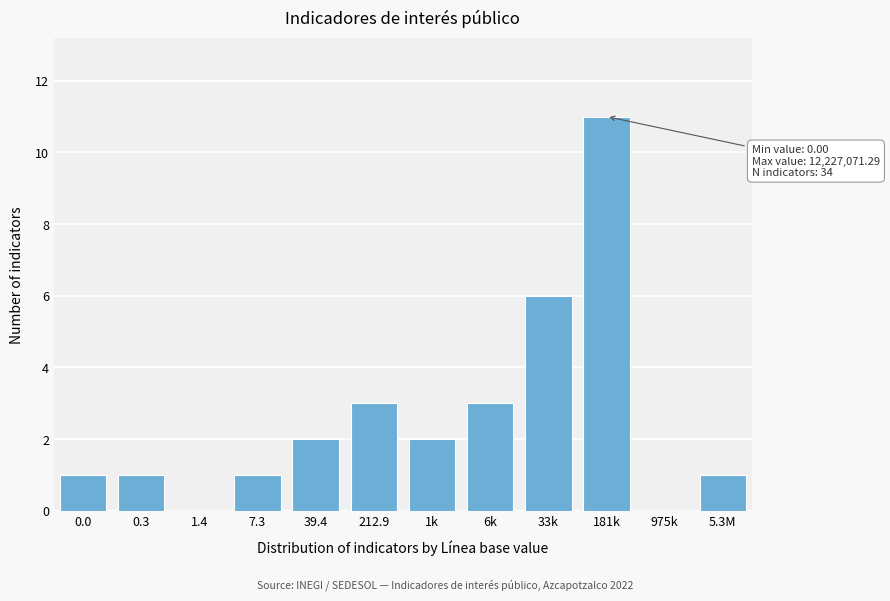

Reading left to right, list all the values displayed in this chart.

0.0=1	0.3=1	1.4=0	7.3=1	39.4=2	212.9=3	1k=2	6k=3	33k=6	181k=11	975k=0	5.3M=1